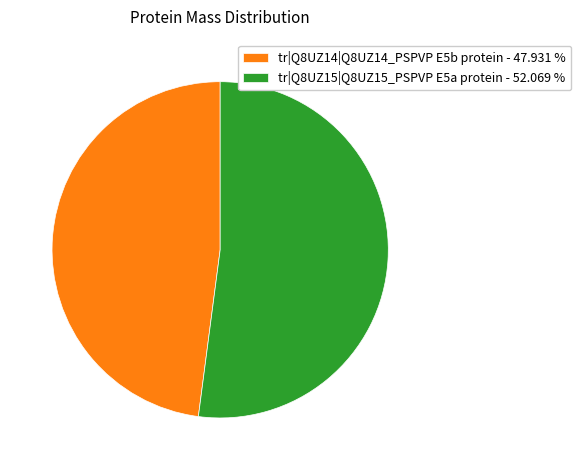

Which slice is the largest?

tr|Q8UZ15|Q8UZ15_PSPVP E5a protein